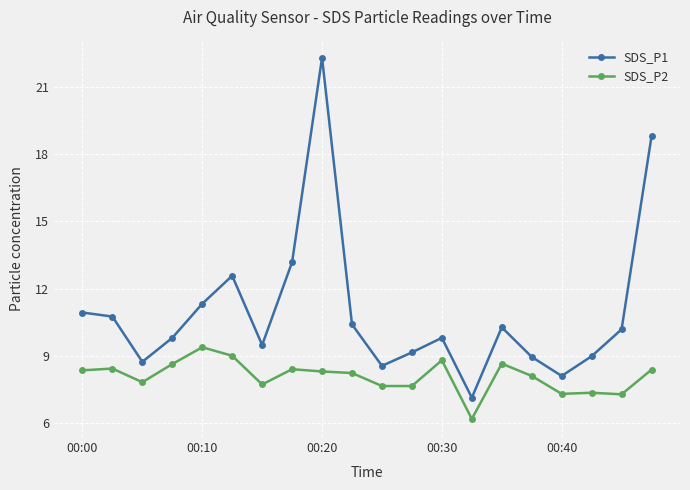

What is the value of the SDS_P2 point at the 6th from the left?

9.0